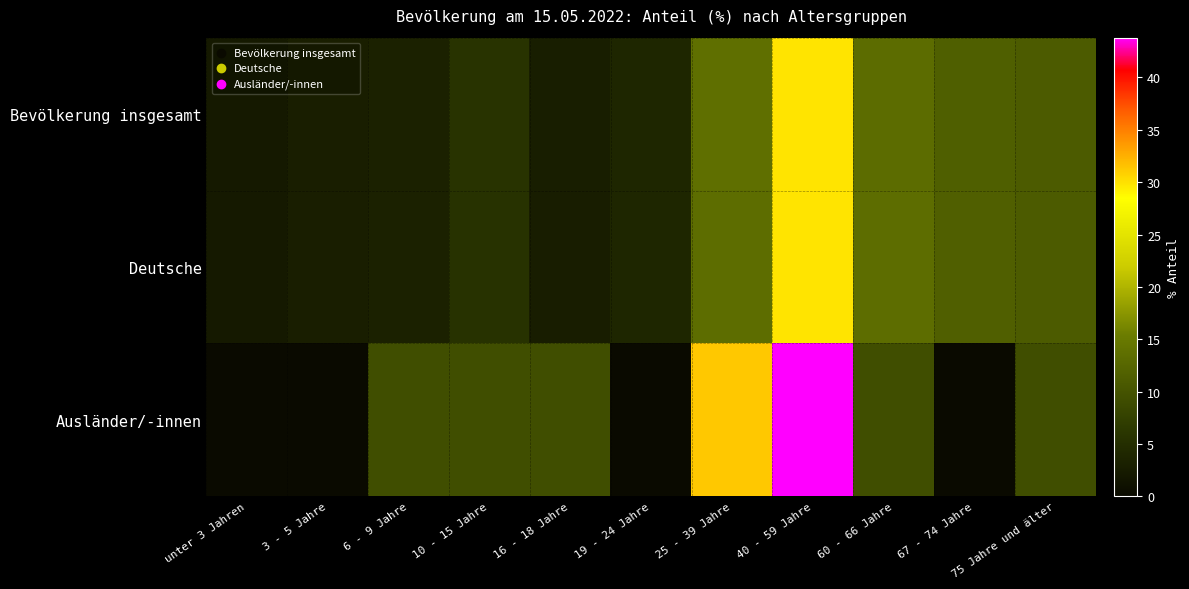

Which has a higher value, 60 - 66 Jahre or 10 - 15 Jahre?

60 - 66 Jahre